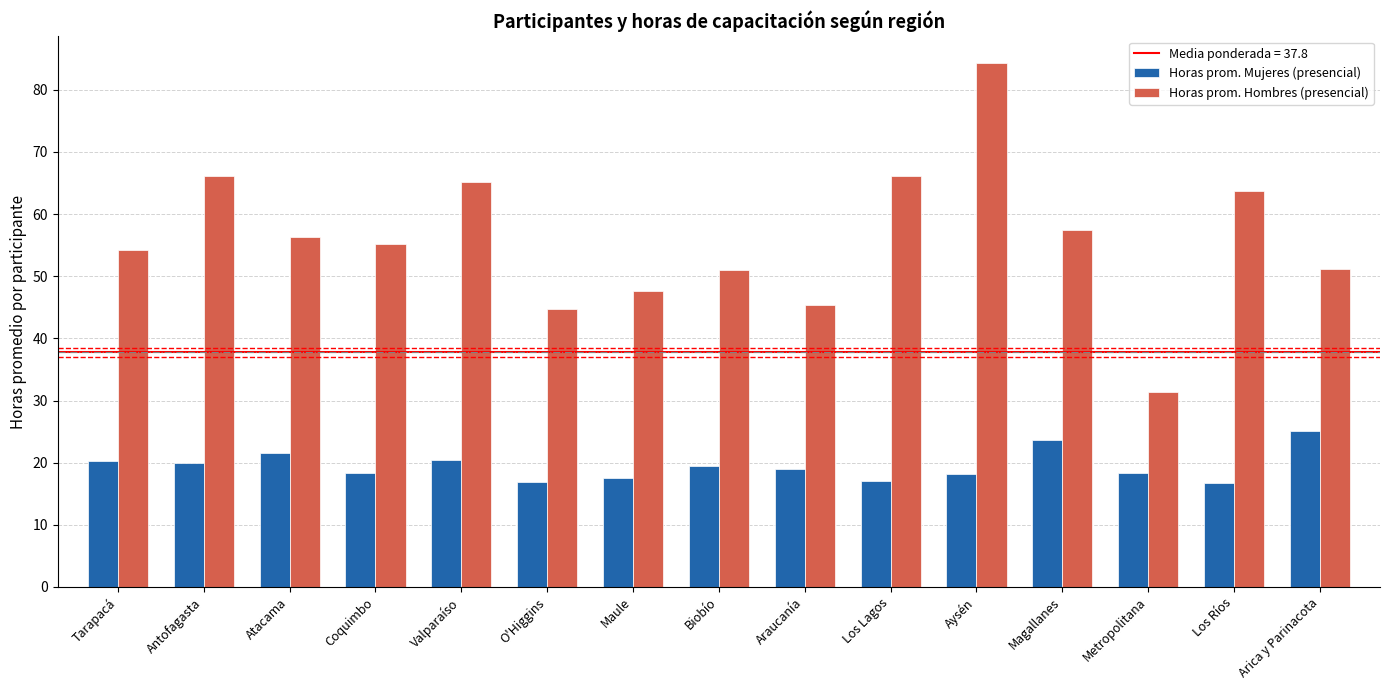

Which series changed the most between Tarapacá and Los Lagos?

Horas prom. Hombres (presencial)